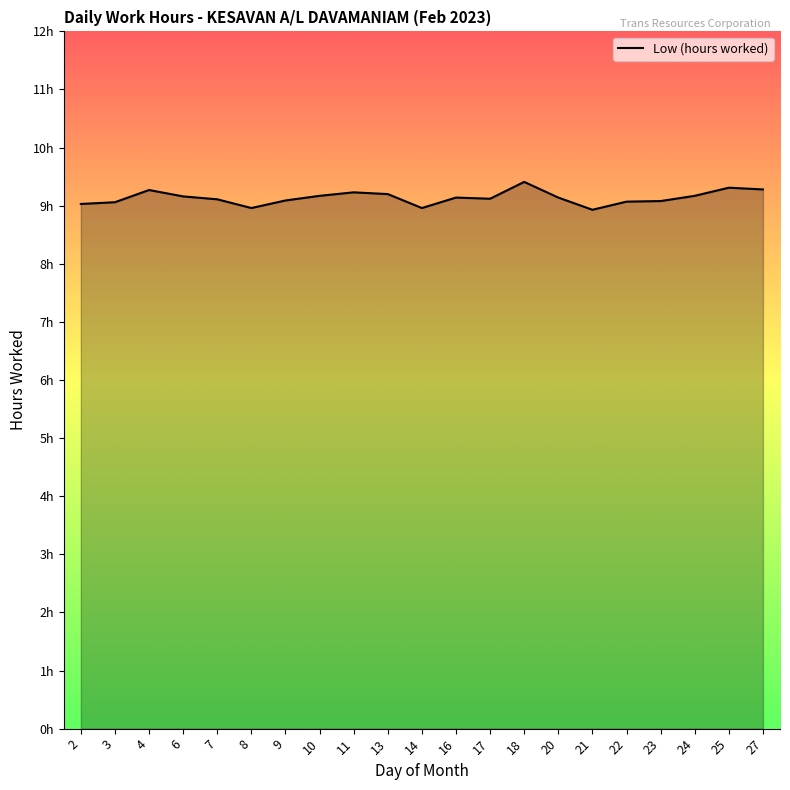

Approximately how many times larger is the value at 23 compared to 8?

1.0